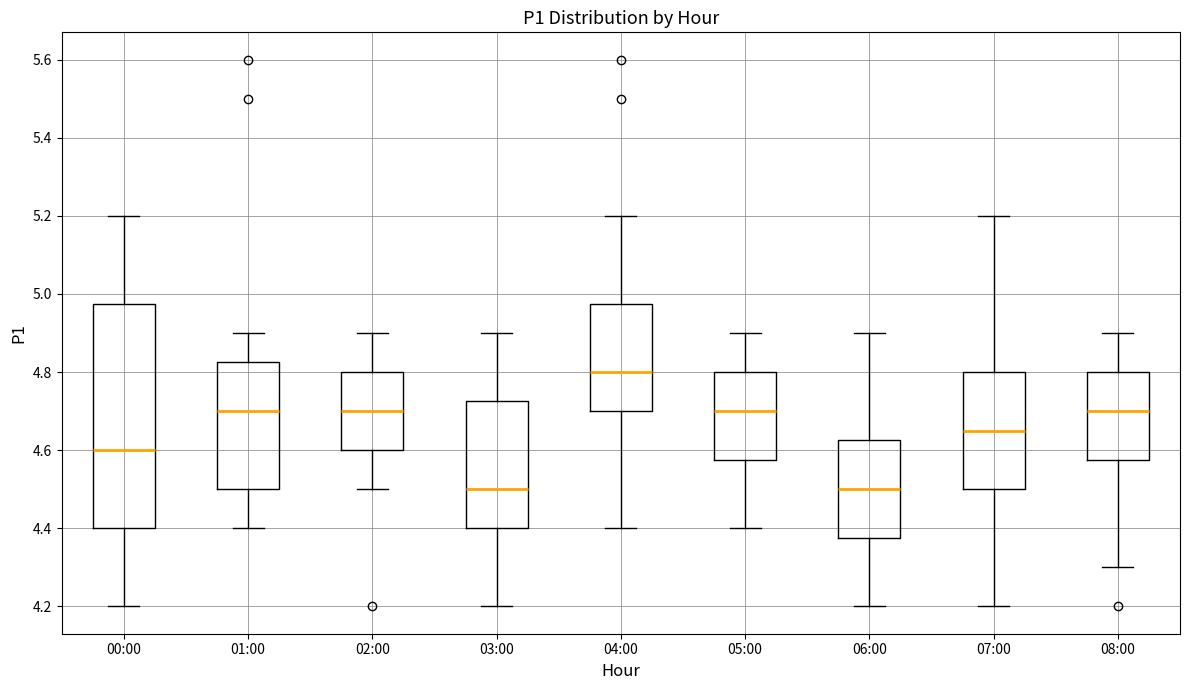

Reading left to right, read every box against the y-axis: the position of its median line, the range the box covers, and the ends of its whiskers. The values are not printed on the chart, so give them approximately, as read against the axis.

00:00: median 4.60, box 4.40 to 4.98, whiskers 4.20 to 5.20
01:00: median 4.70, box 4.50 to 4.82, whiskers 4.40 to 4.90
02:00: median 4.70, box 4.60 to 4.80, whiskers 4.50 to 4.90
03:00: median 4.50, box 4.40 to 4.72, whiskers 4.20 to 4.90
04:00: median 4.80, box 4.70 to 4.98, whiskers 4.40 to 5.20
05:00: median 4.70, box 4.58 to 4.80, whiskers 4.40 to 4.90
06:00: median 4.50, box 4.38 to 4.62, whiskers 4.20 to 4.90
07:00: median 4.66, box 4.50 to 4.80, whiskers 4.20 to 5.20
08:00: median 4.70, box 4.58 to 4.80, whiskers 4.30 to 4.90